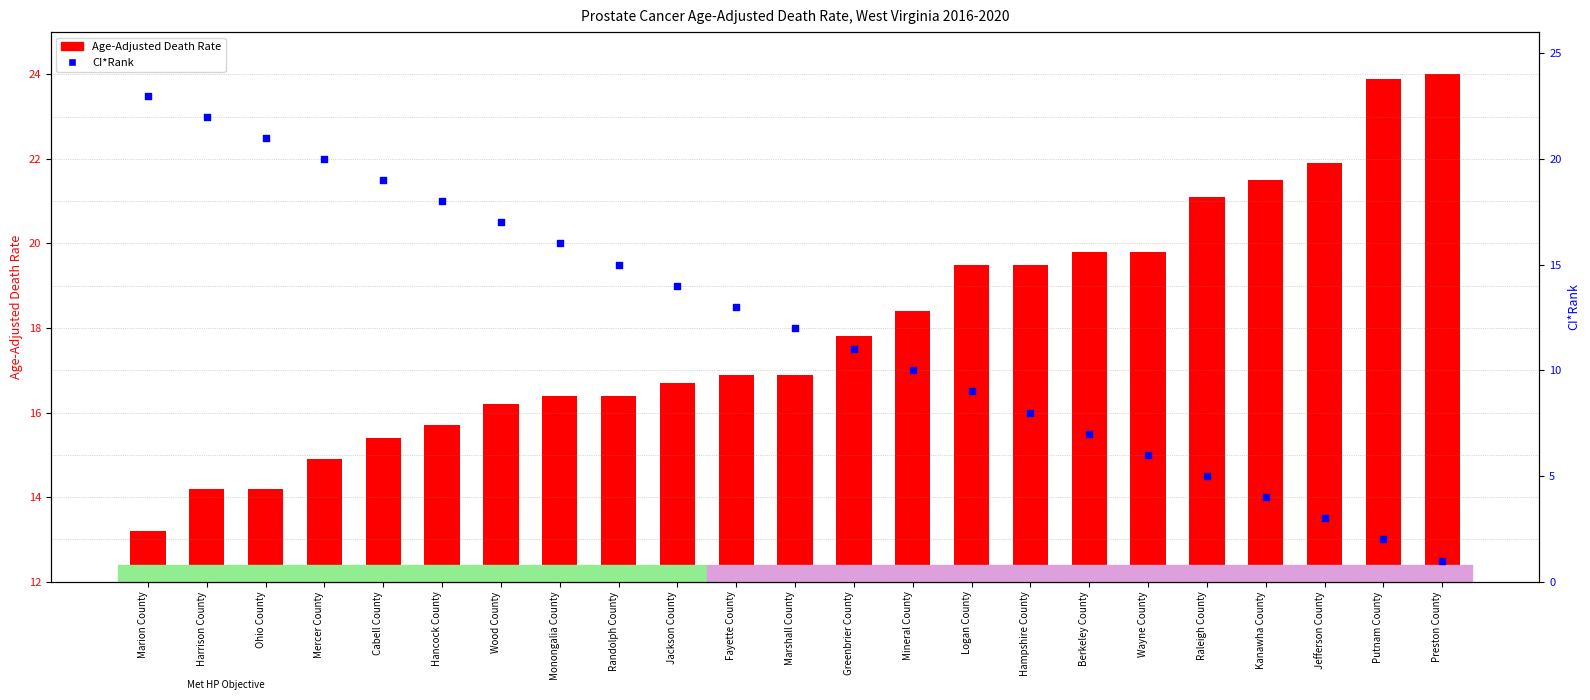

At how many categories does at least one series exceed 15?

23